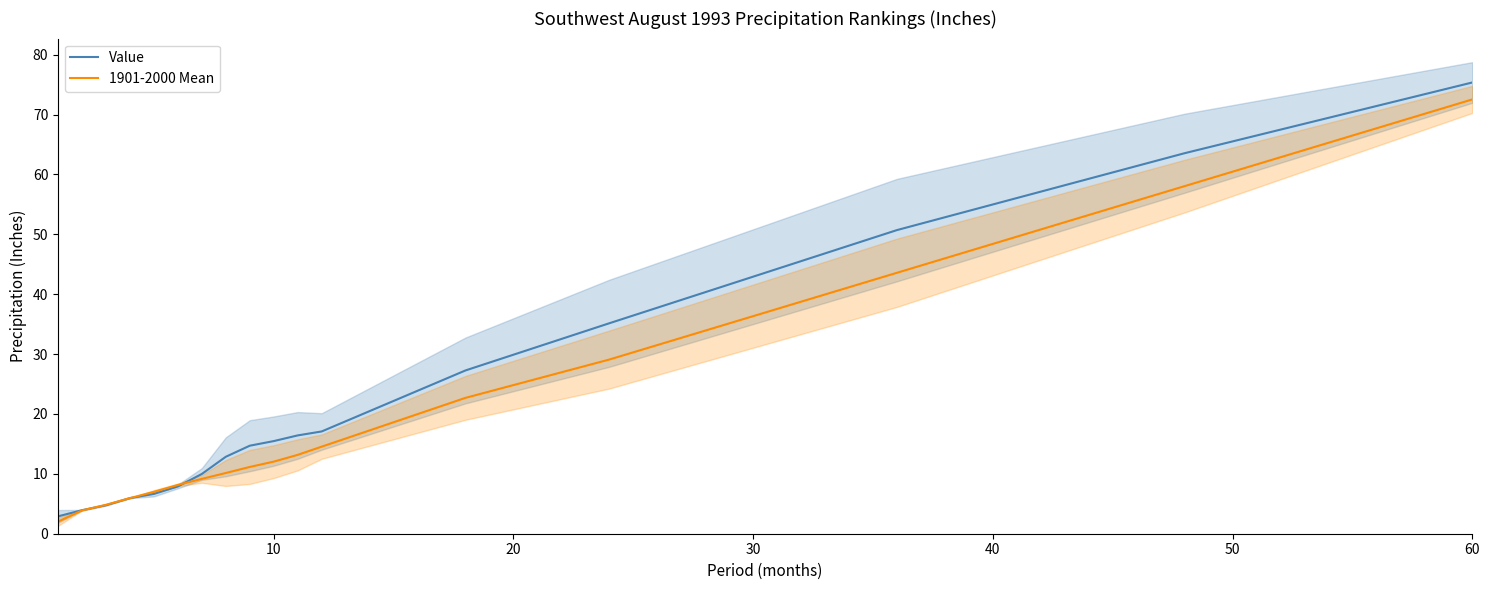

How many lines are shown in the chart?

2